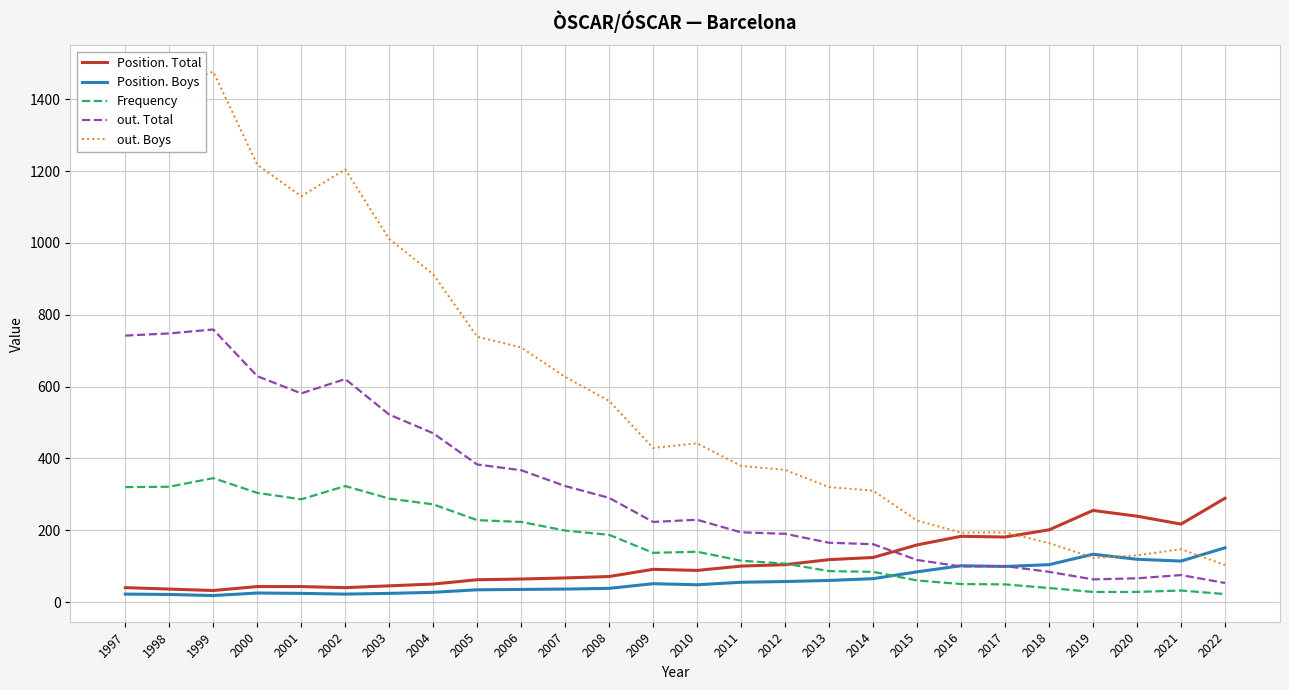

The value of Position. Total at 2006 is 64. True or false?

True